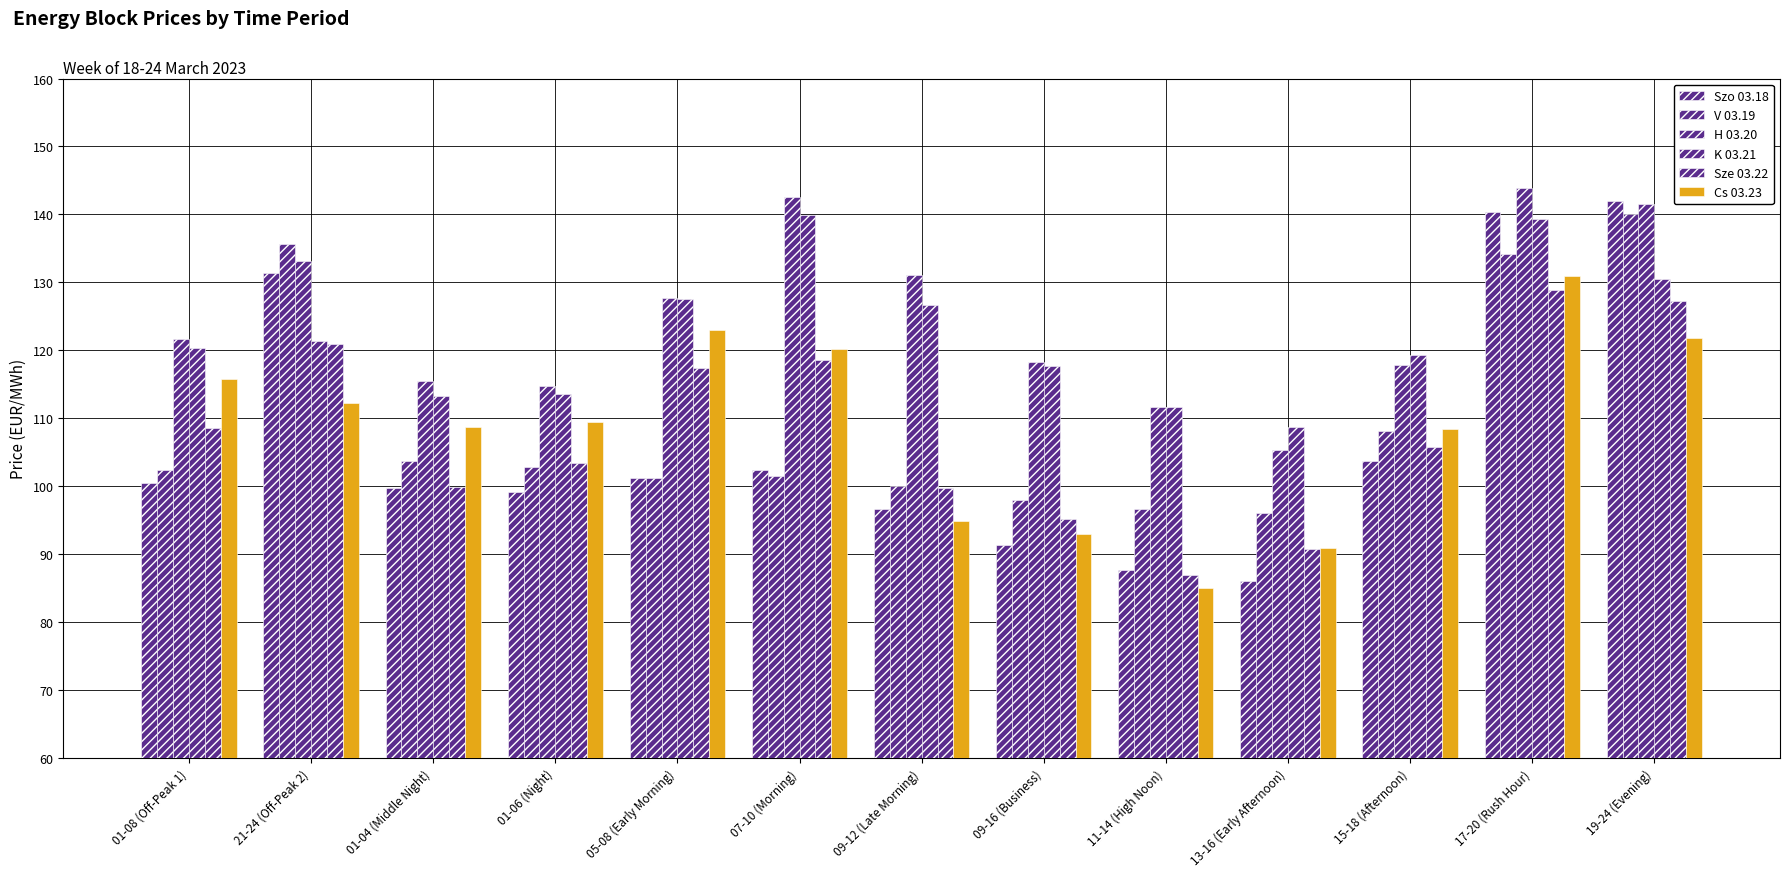

What is the sum of all H 03.20 values?

1624.9